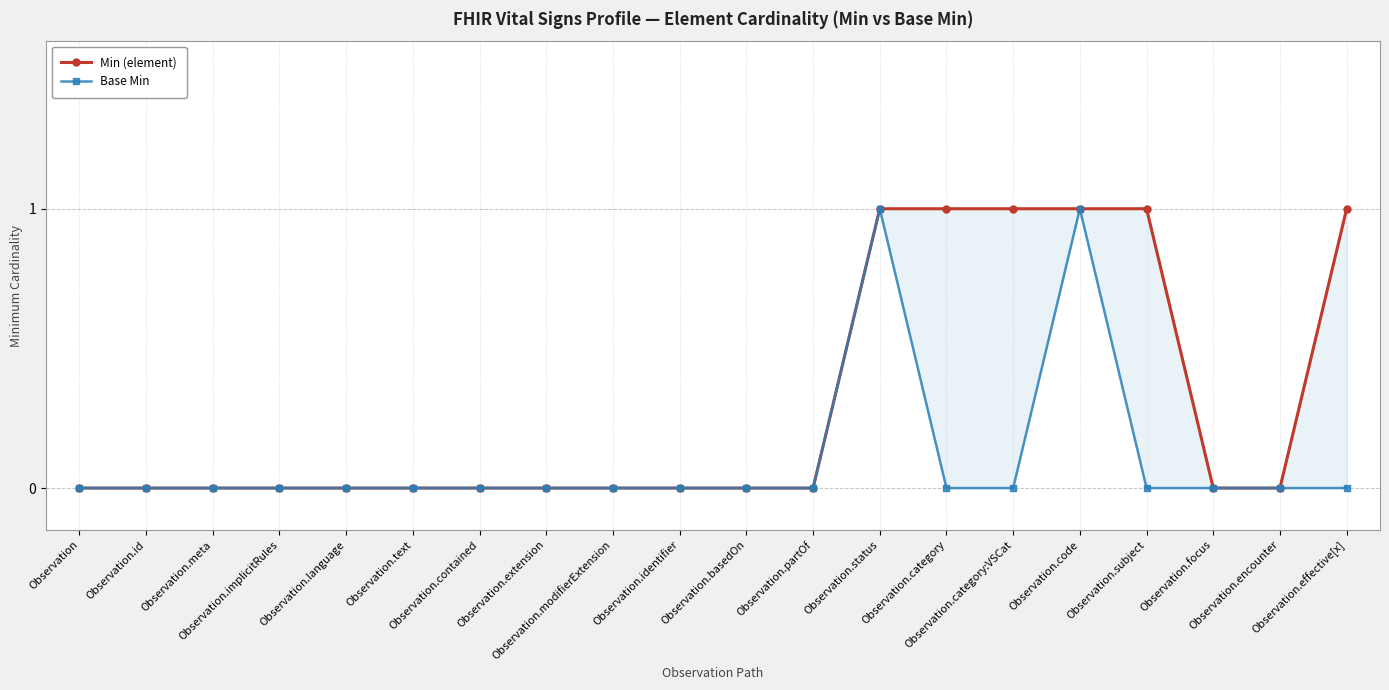

Between Observation.extension and Observation.category, which series saw the biggest shift?

Min (element)